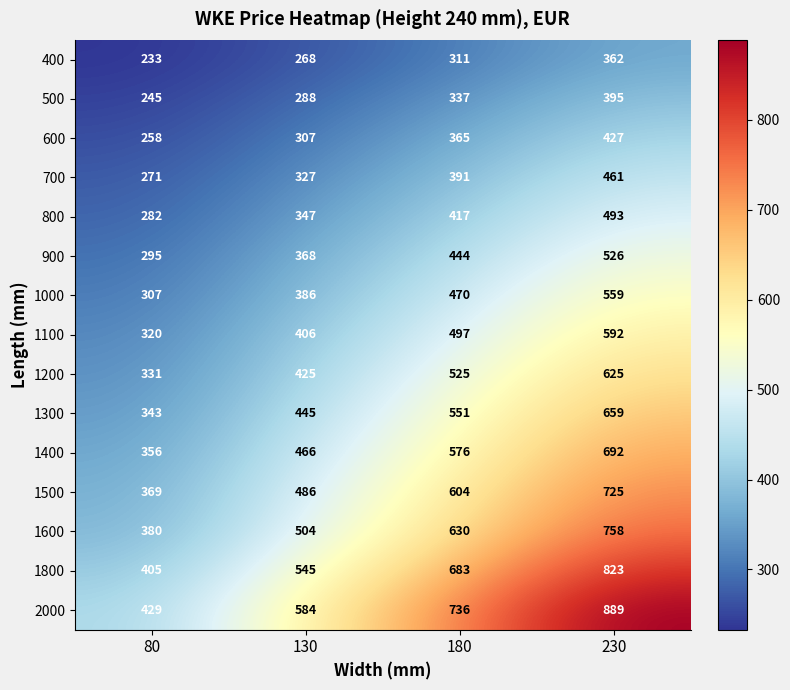

How many 1200 values are between 425 and 625?

3